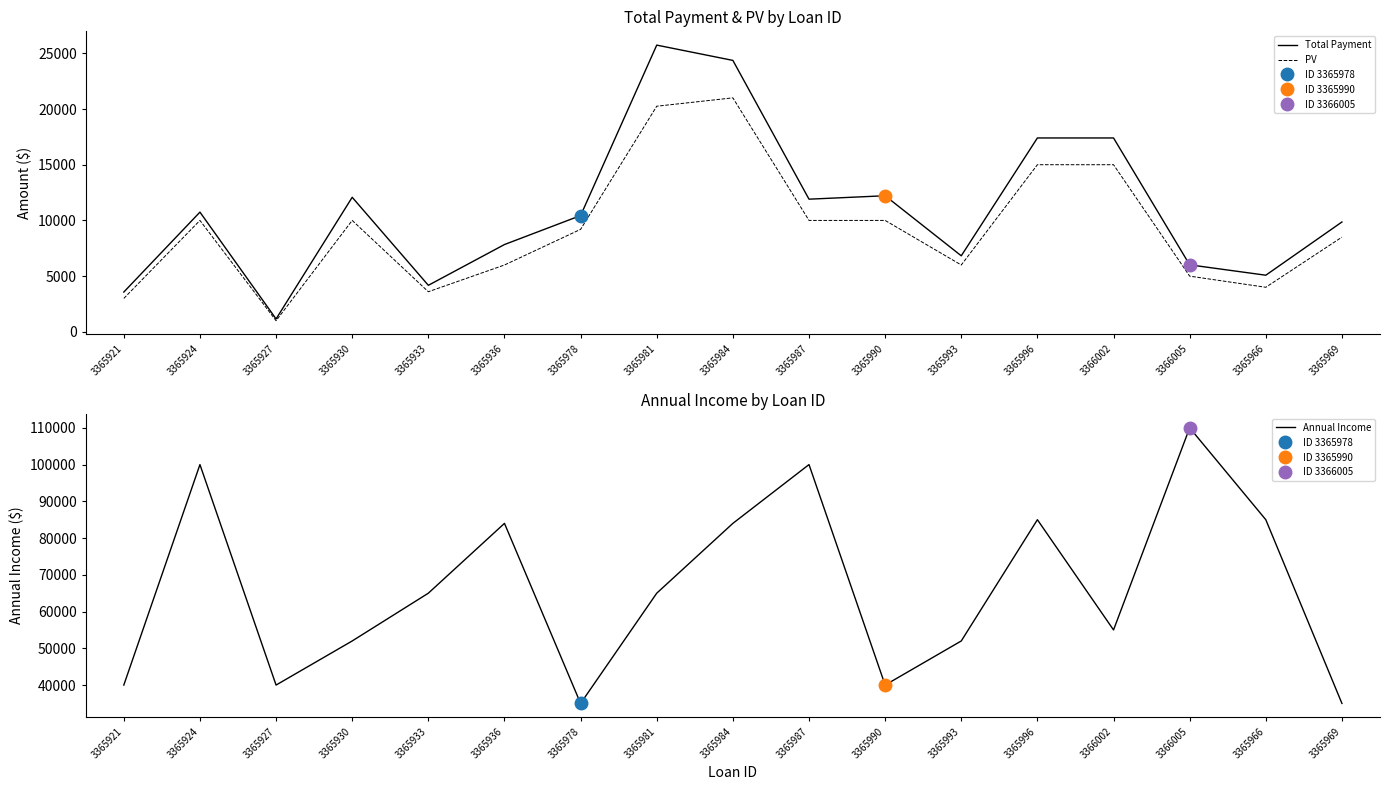

True or false: Annual Income has more than 2 interior local peaks.

True